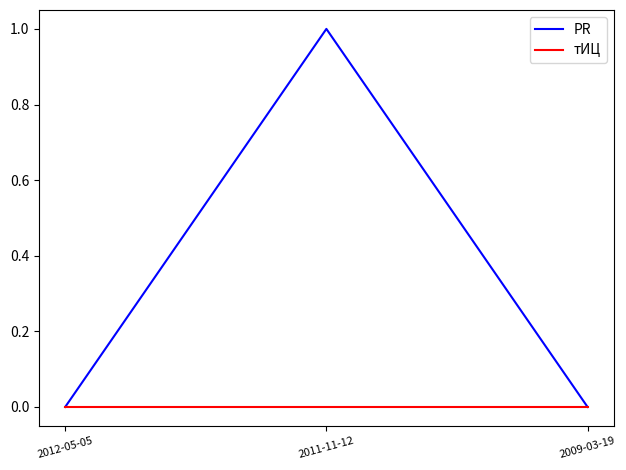

What position from the left is 2012-05-05?

1